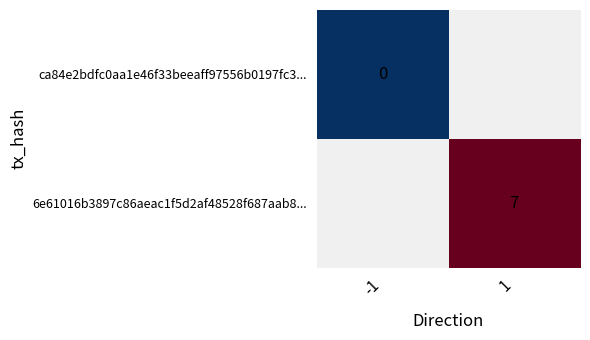

The 6e61016b3897c86aeac1f5d2af48528f687aab8... series shows 10 at 1. True or false?

False